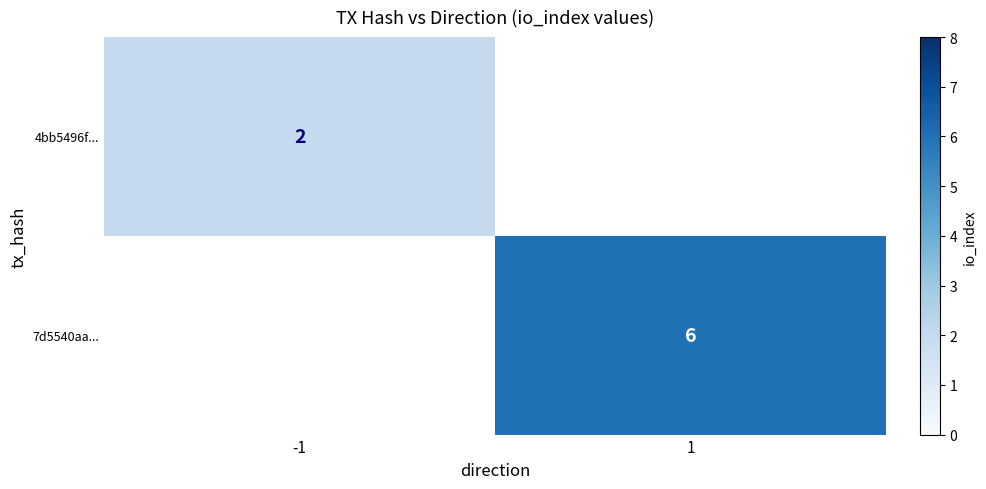

The 7d5540aa... series shows 1.8 at 1. True or false?

False